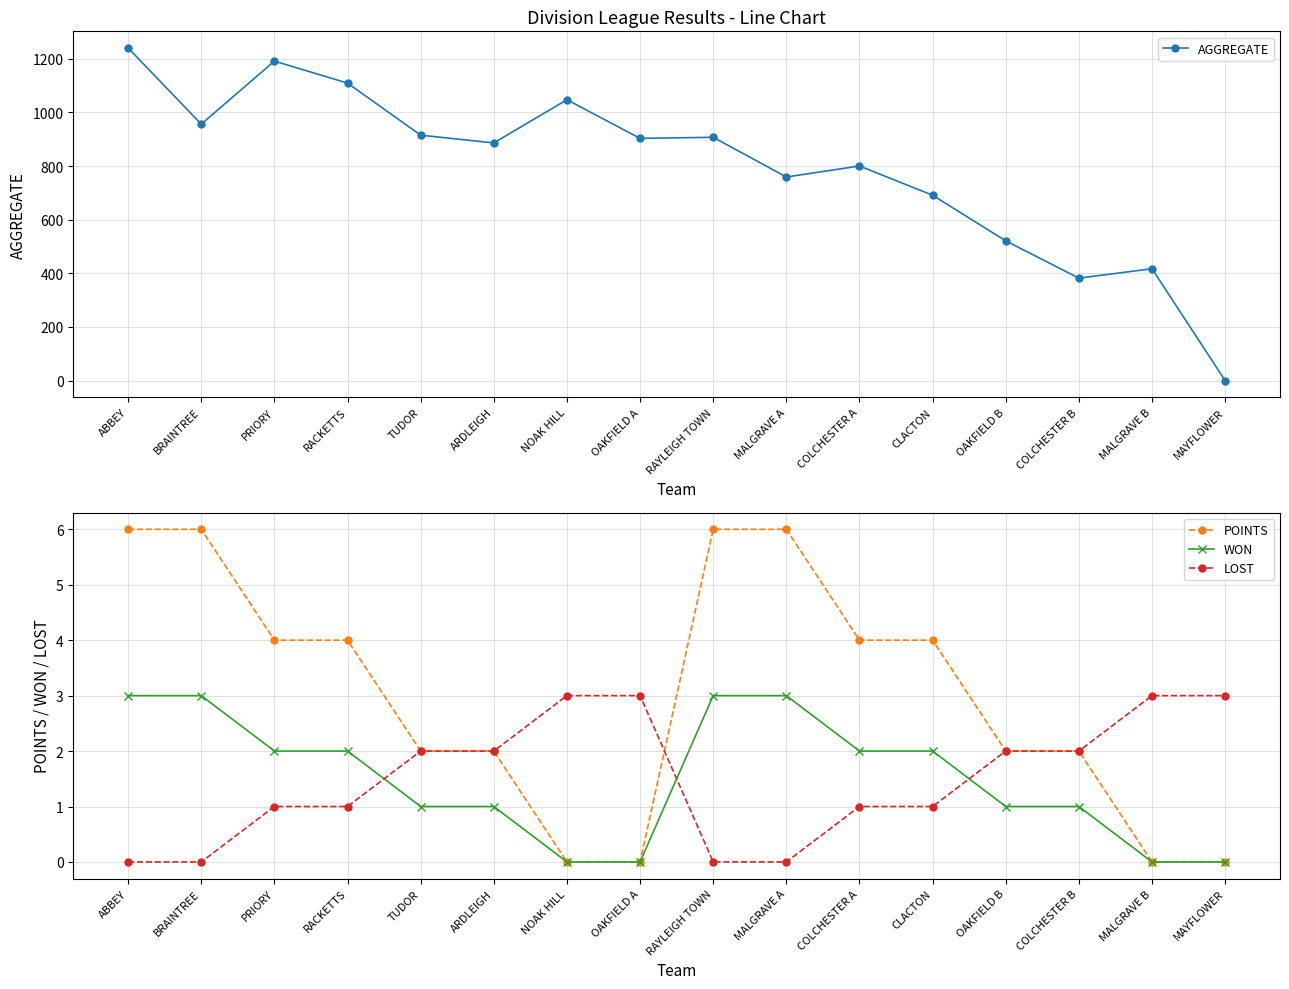

What is the spread (max minus min) of values at TUDOR?

914